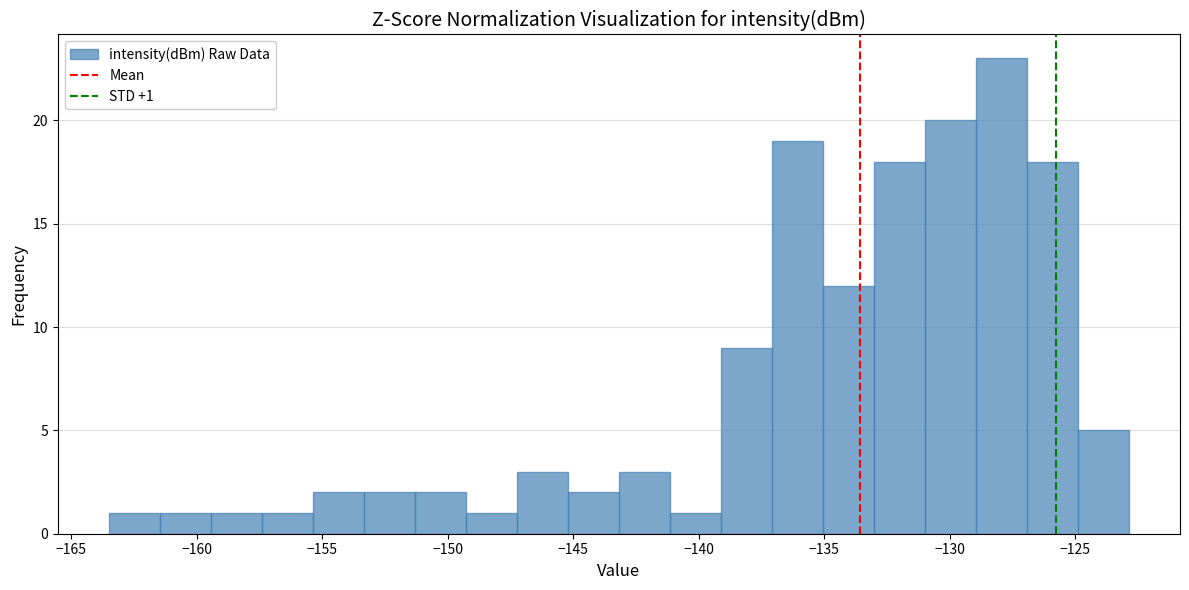

Which range on the x-axis has the tallest bar?

-129.0 to -127.0